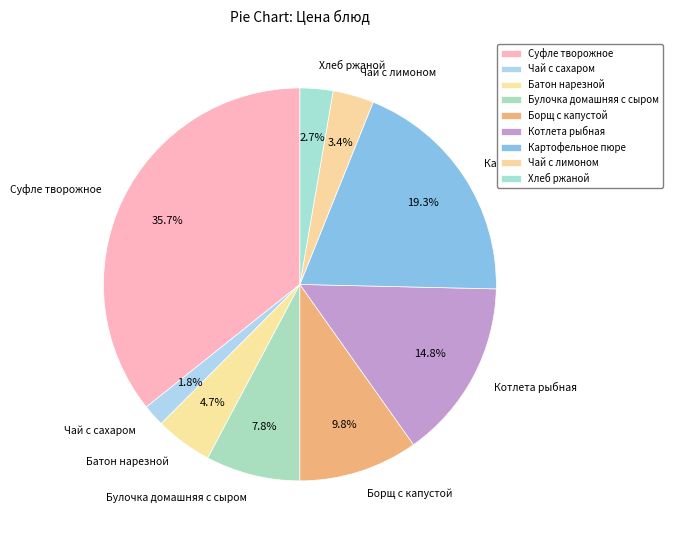

What is the smallest slice in the pie chart?

Чай с сахаром